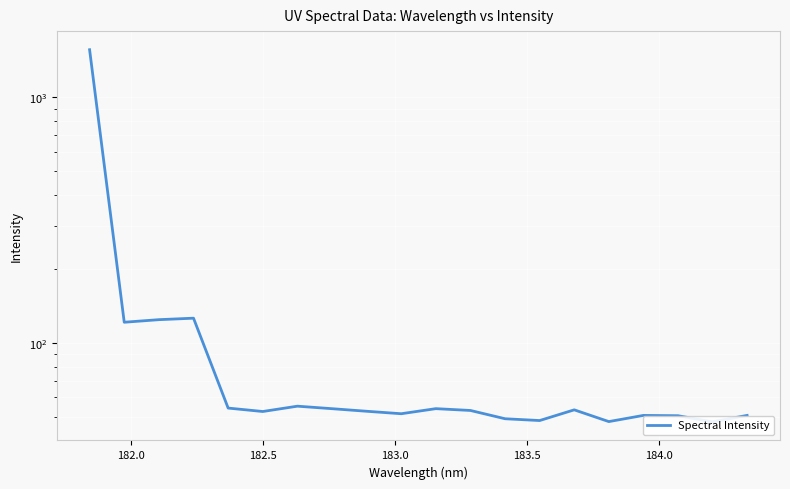

How many lines are shown in the chart?

1